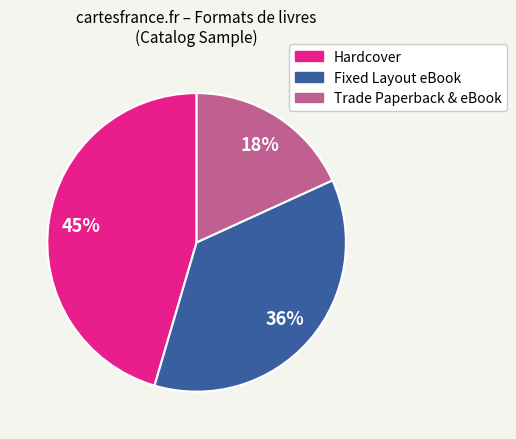

Which category has the smallest portion of the pie?

Trade Paperback & eBook